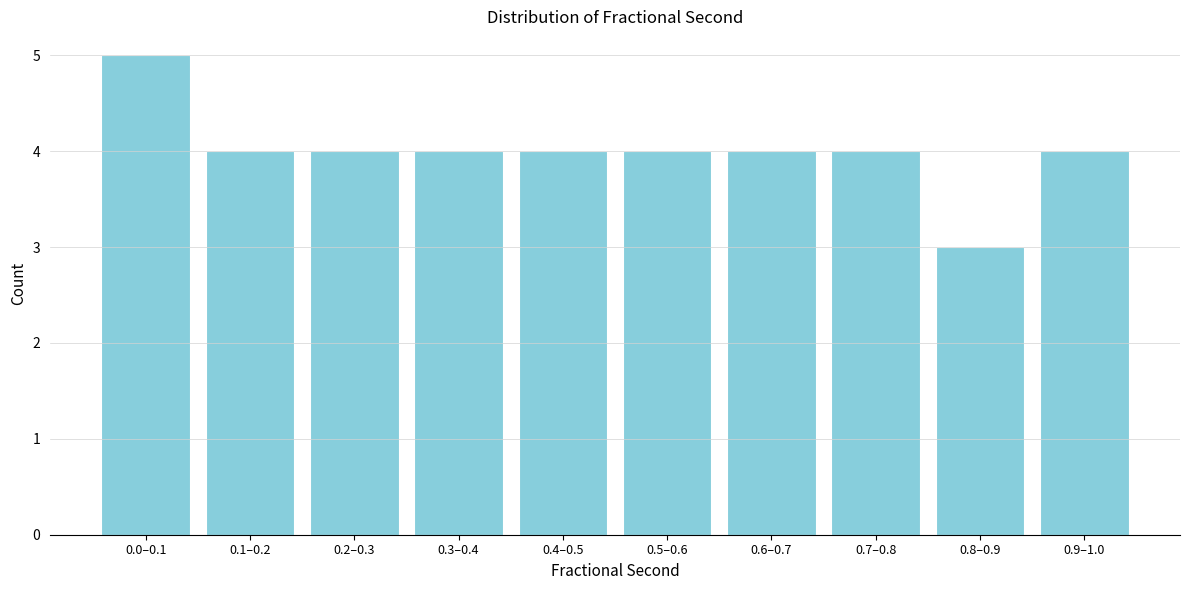

Reading left to right, extract all data points from this chart.

0.0–0.1=5	0.1–0.2=4	0.2–0.3=4	0.3–0.4=4	0.4–0.5=4	0.5–0.6=4	0.6–0.7=4	0.7–0.8=4	0.8–0.9=3	0.9–1.0=4